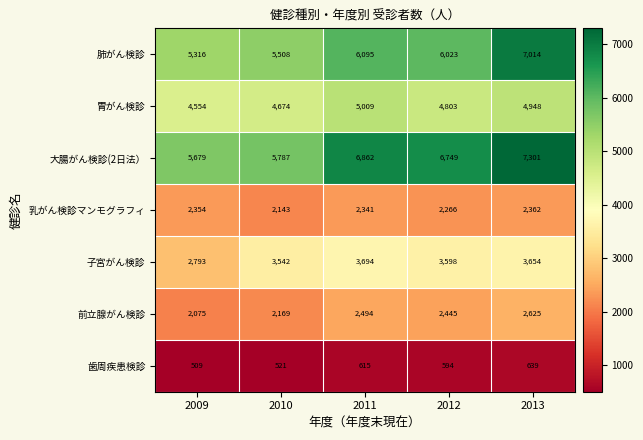

Which series has the largest range (max minus min)?

肺がん検診